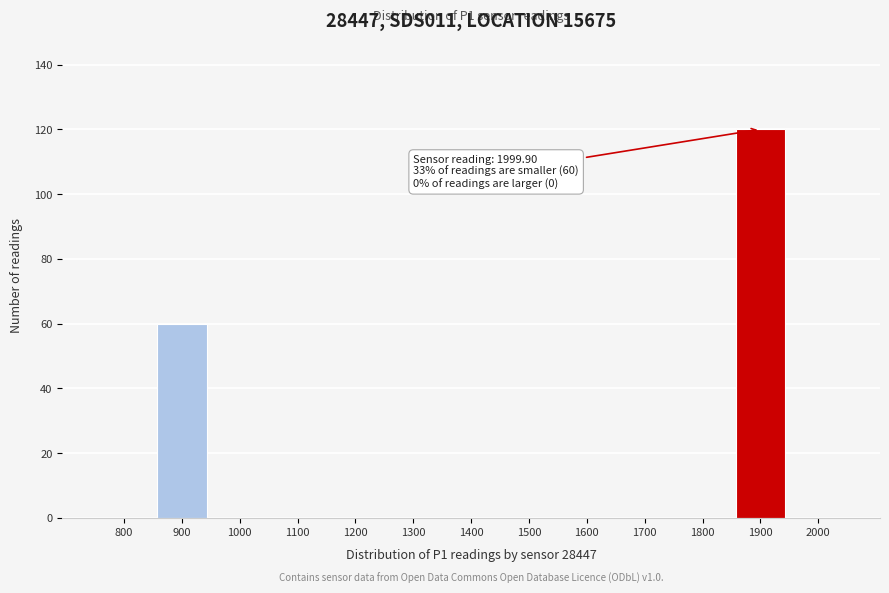

Reading left to right, what are all the values shown in this chart?

800=0	900=60	1000=0	1100=0	1200=0	1300=0	1400=0	1500=0	1600=0	1700=0	1800=0	1900=120	2000=0